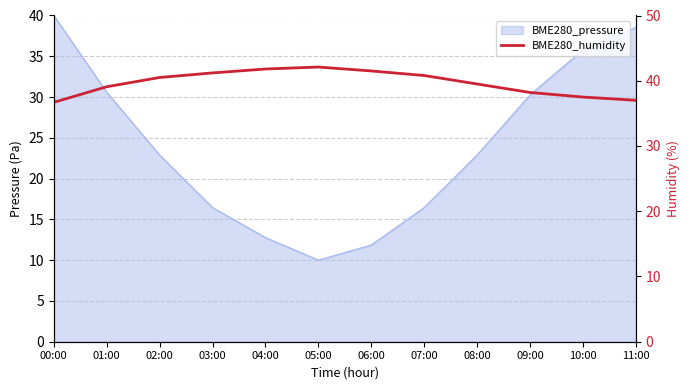

True or false: the data has more than 1 interior local peaks.

False